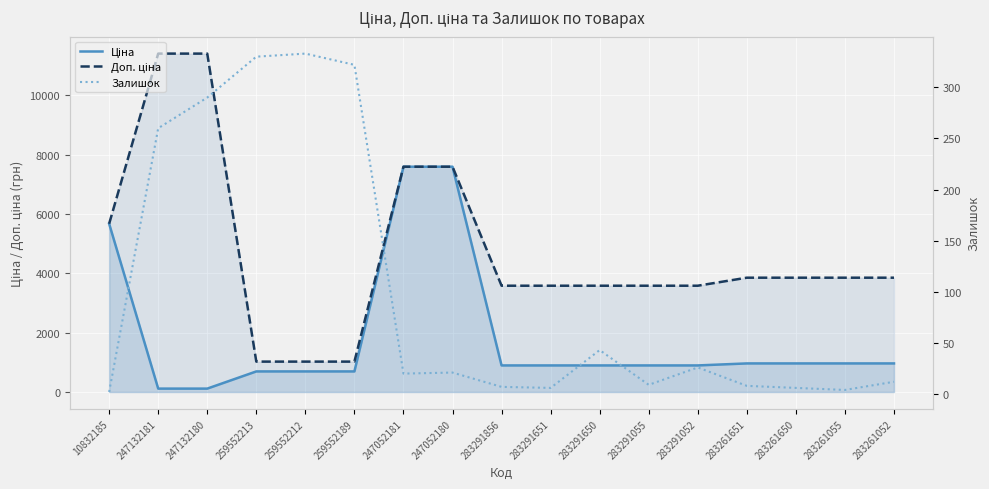

Which has a higher value, 283291052 or 283291856?

283291052